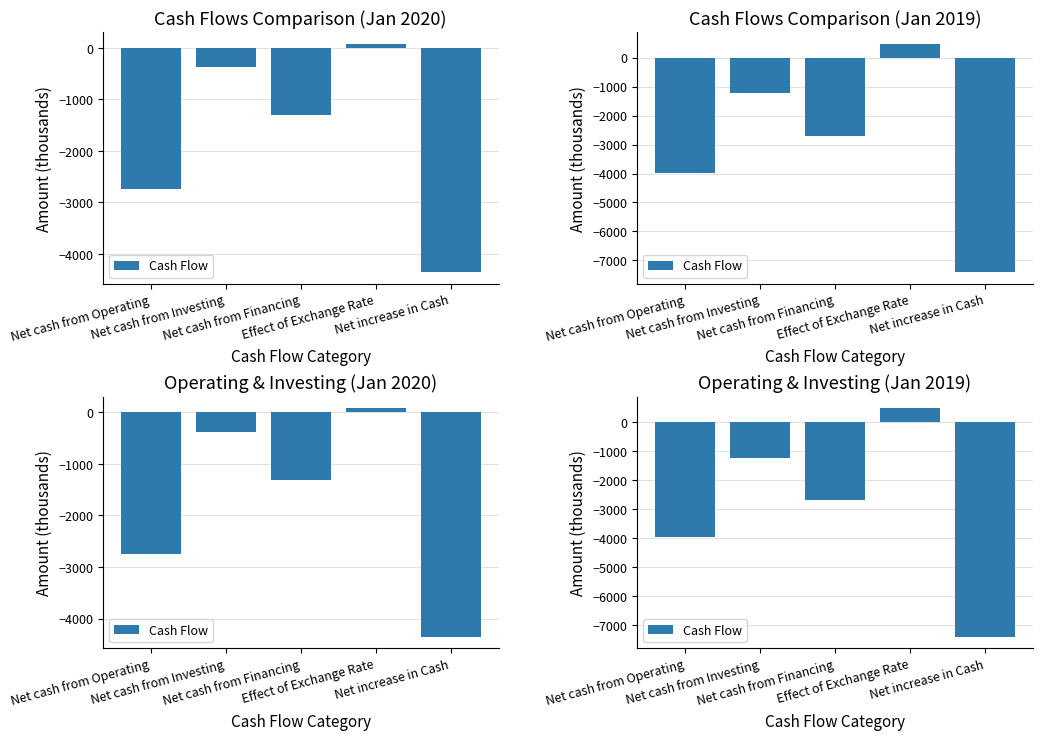

What is the difference between the second highest and minimum values?

6191